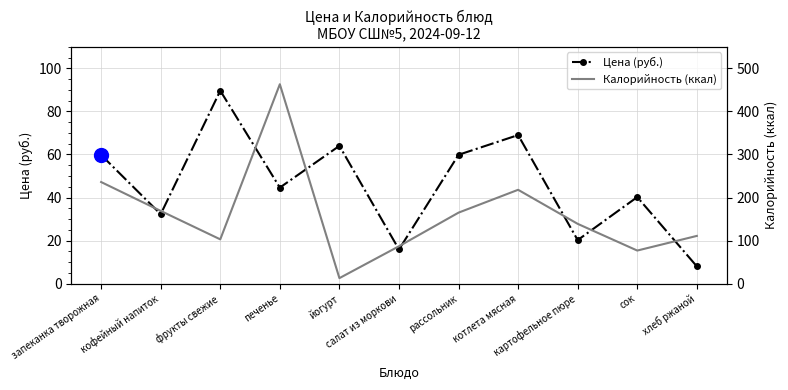

List the series in order of their peak value, lowest first.

Цена (руб.), Калорийность (ккал)